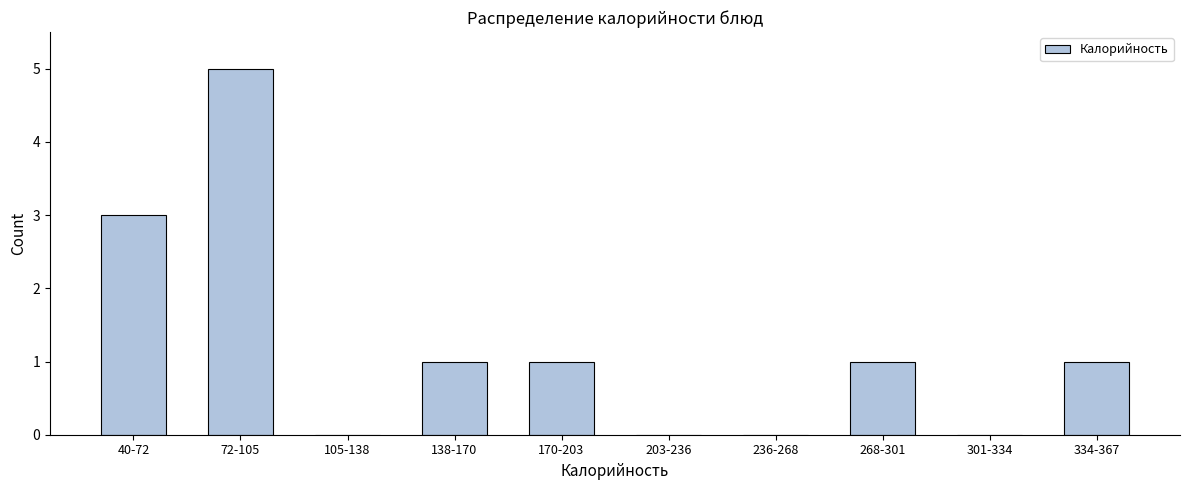

Reading left to right, list all the values displayed in this chart.

40-72=3	72-105=5	105-138=0	138-170=1	170-203=1	203-236=0	236-268=0	268-301=1	301-334=0	334-367=1